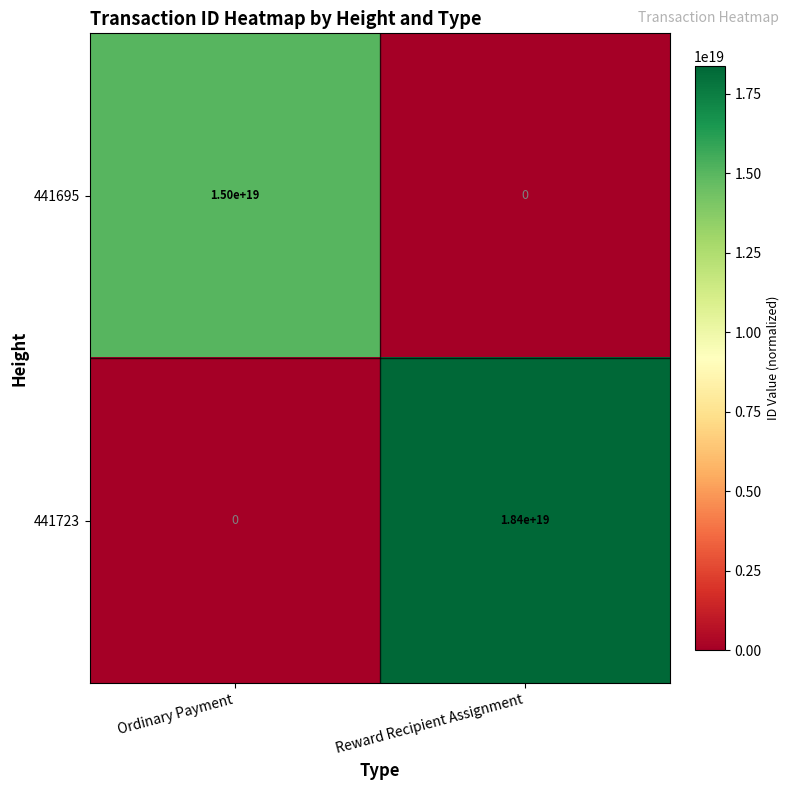

Which series has the widest spread of values?

441723